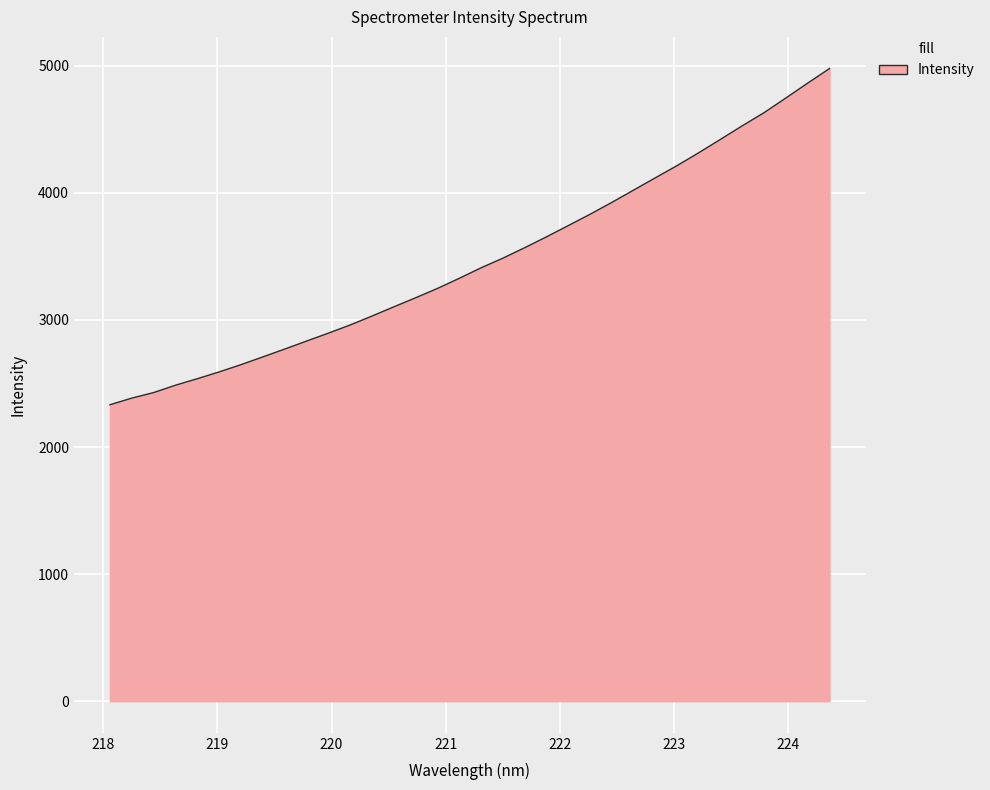

What is the greatest value displayed?

4978.1